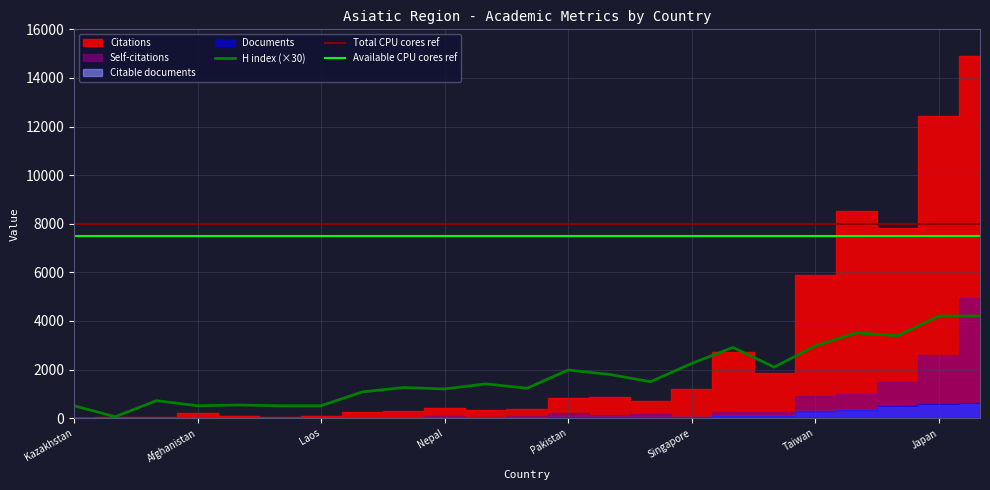

What is the difference between the maximum and minimum values in the H index (×30) series?

4140